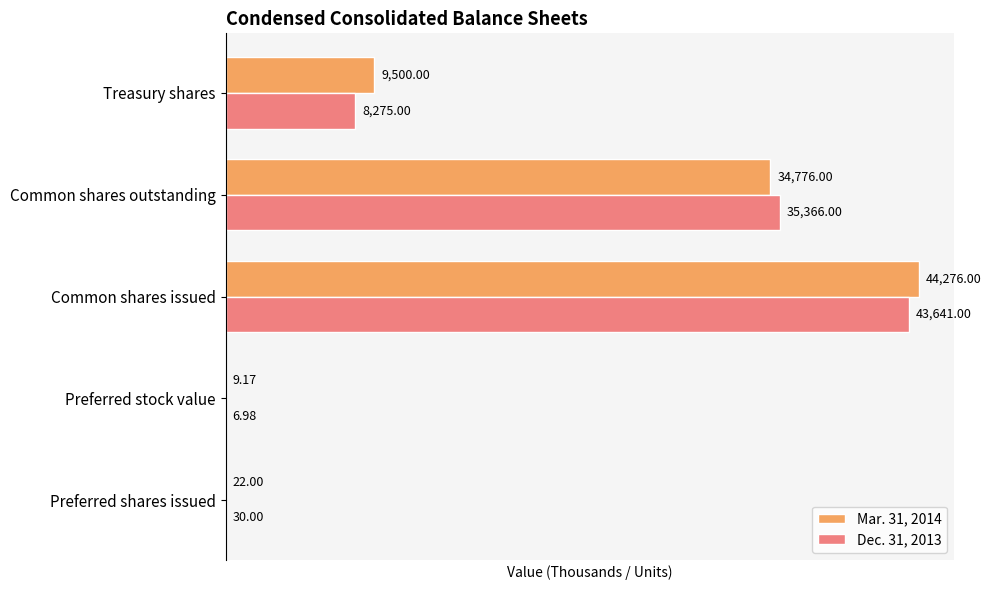

Which label corresponds to the largest value in the chart?

Common shares issued